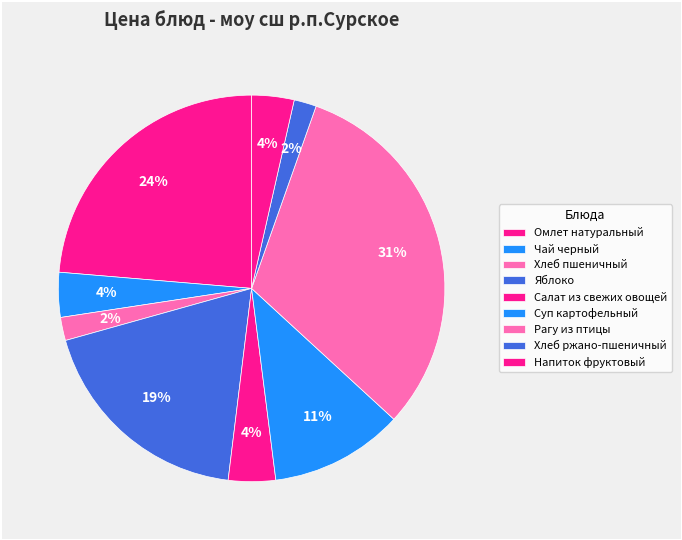

What percentage do Напиток фруктовый and Суп картофельный together represent?

14.7%